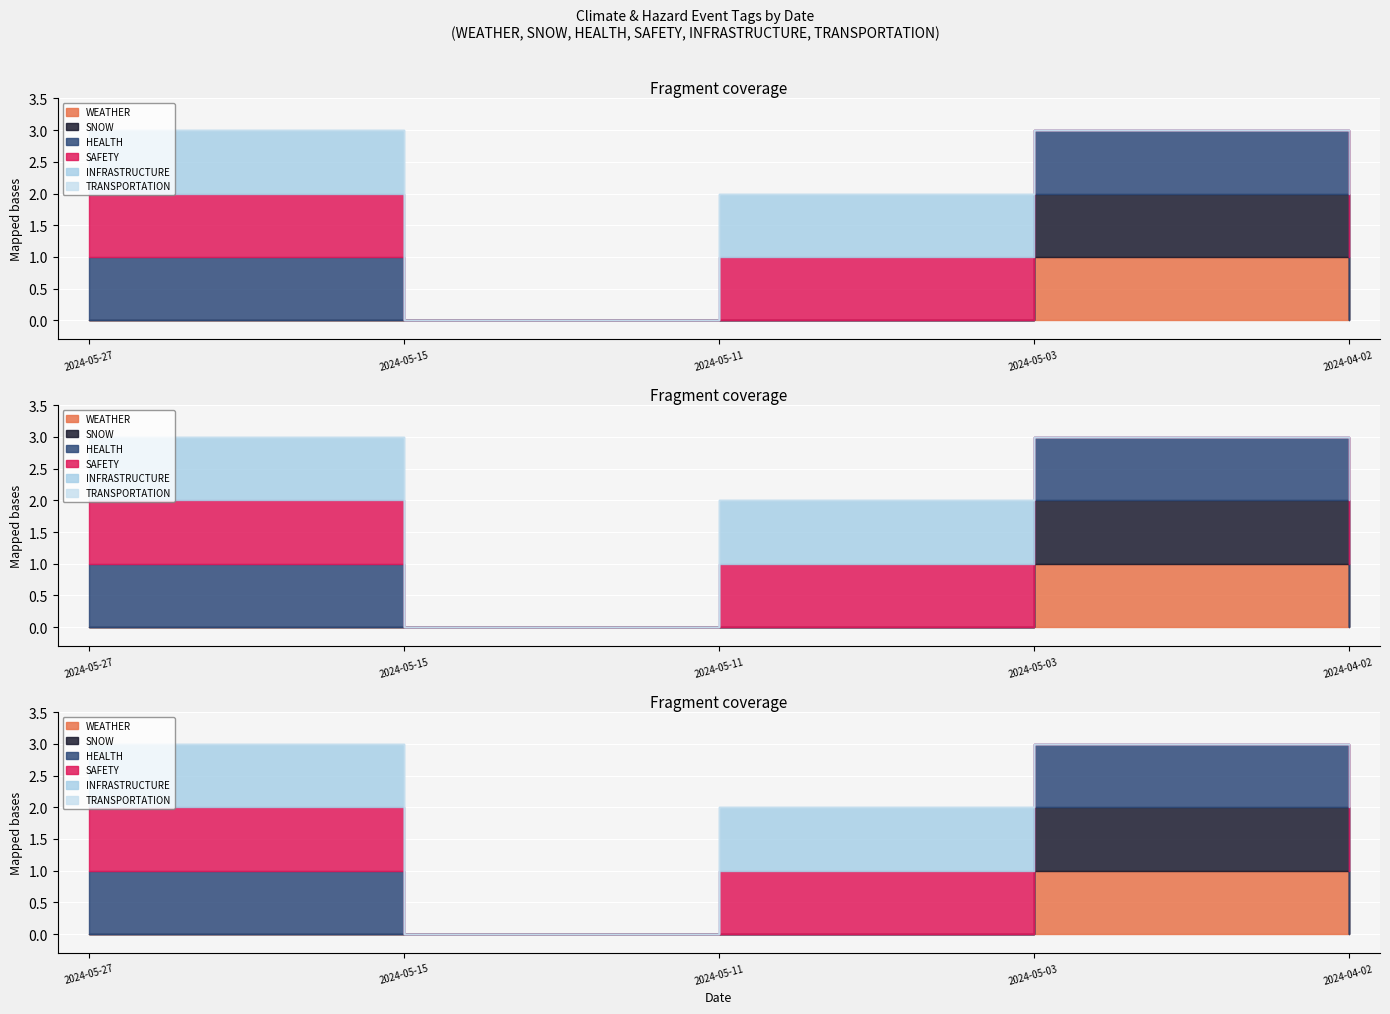

What is the maximum value for WEATHER?

1